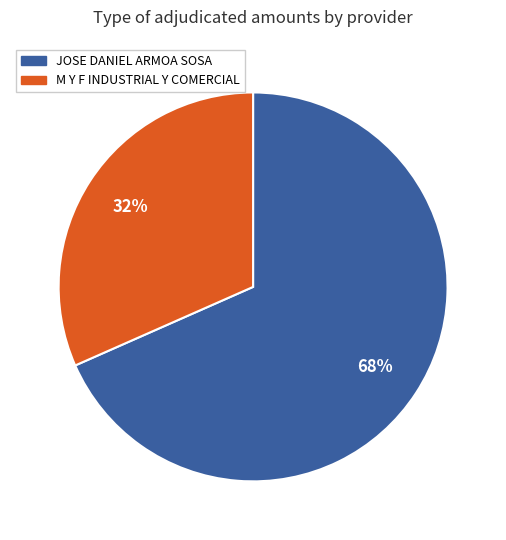

Which has a higher value, M Y F INDUSTRIAL Y COMERCIAL or JOSE DANIEL ARMOA SOSA?

JOSE DANIEL ARMOA SOSA